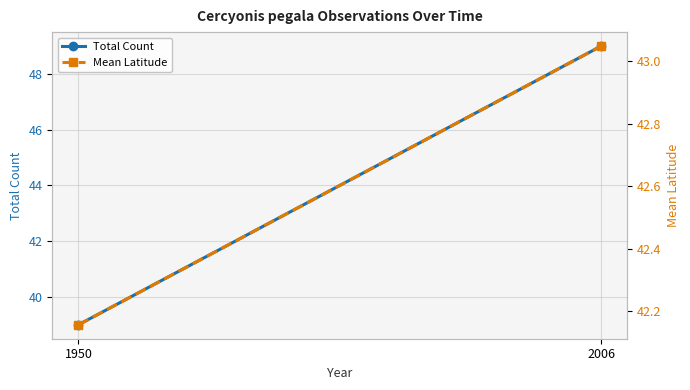

Which series changed the most between 1950 and 2006?

Total Count